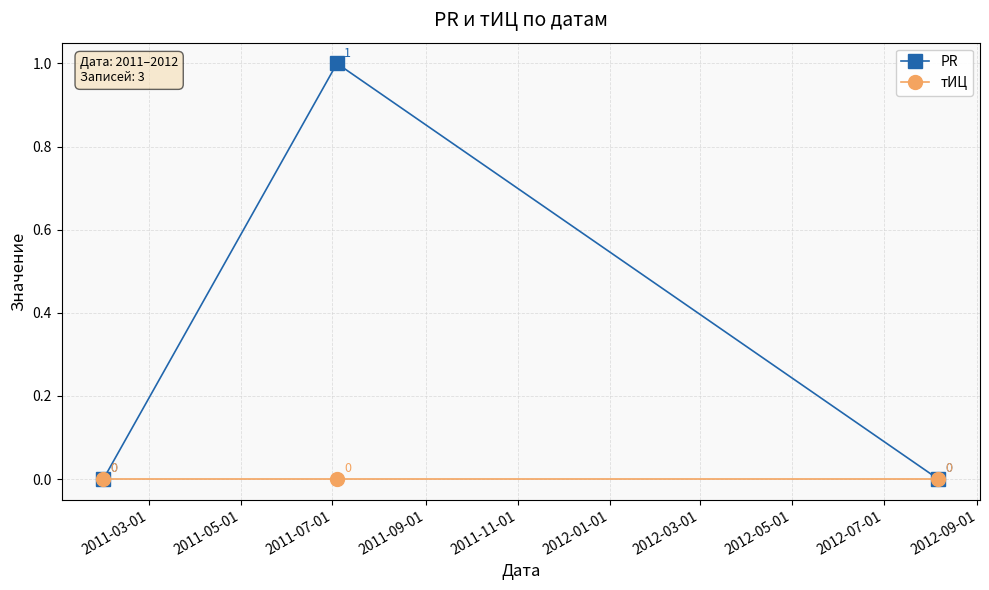

Reading left to right, extract all data points from this chart.

PR: 0	1	0
тИЦ: 0	0	0